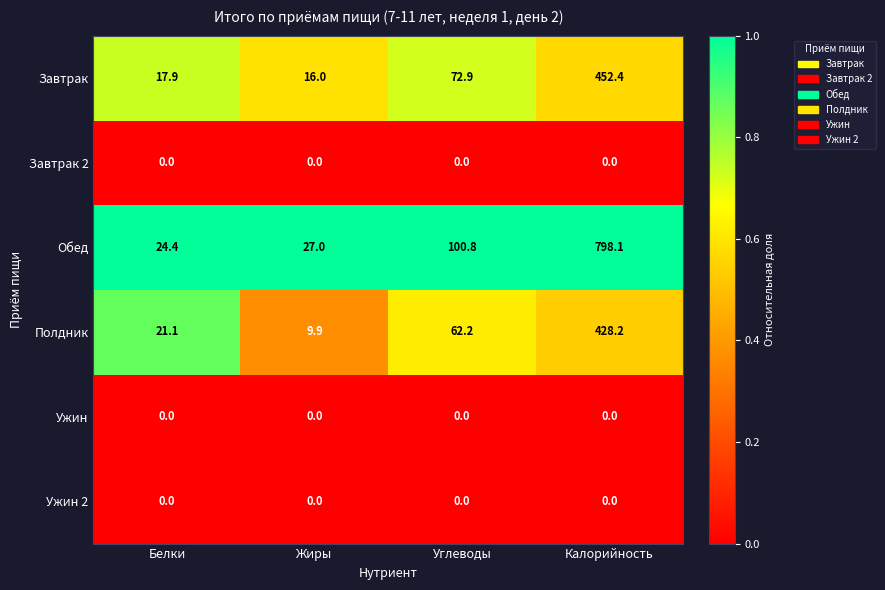

What is the maximum value shown in the chart?

798.1